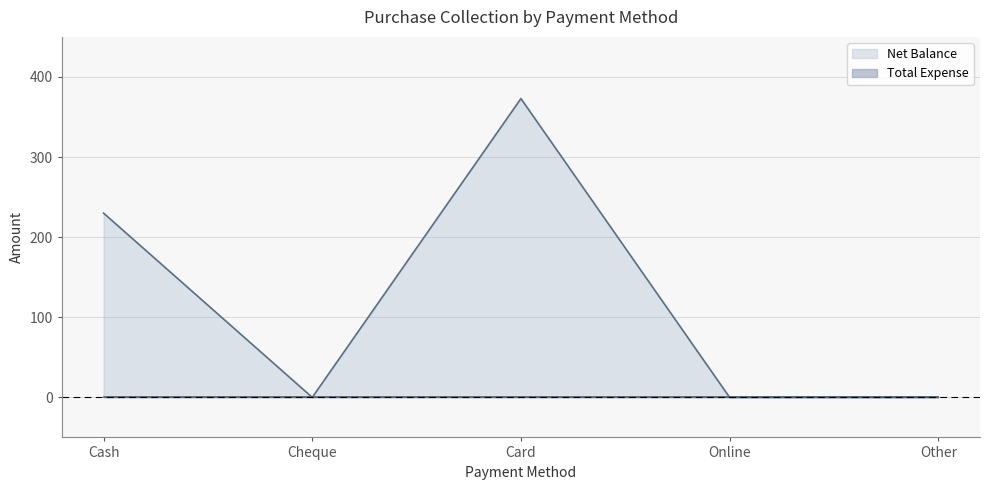

The value at Card is 373. True or false?

True